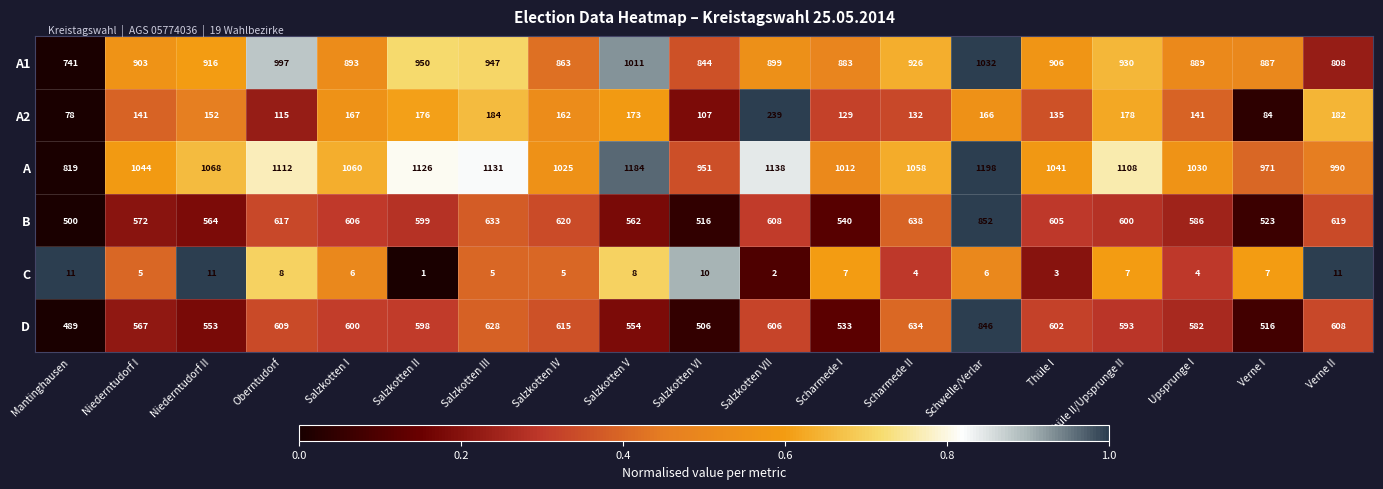

What is the sum of the A2 values at Thüle II/Upsprunge II and Salzkotten III?

362